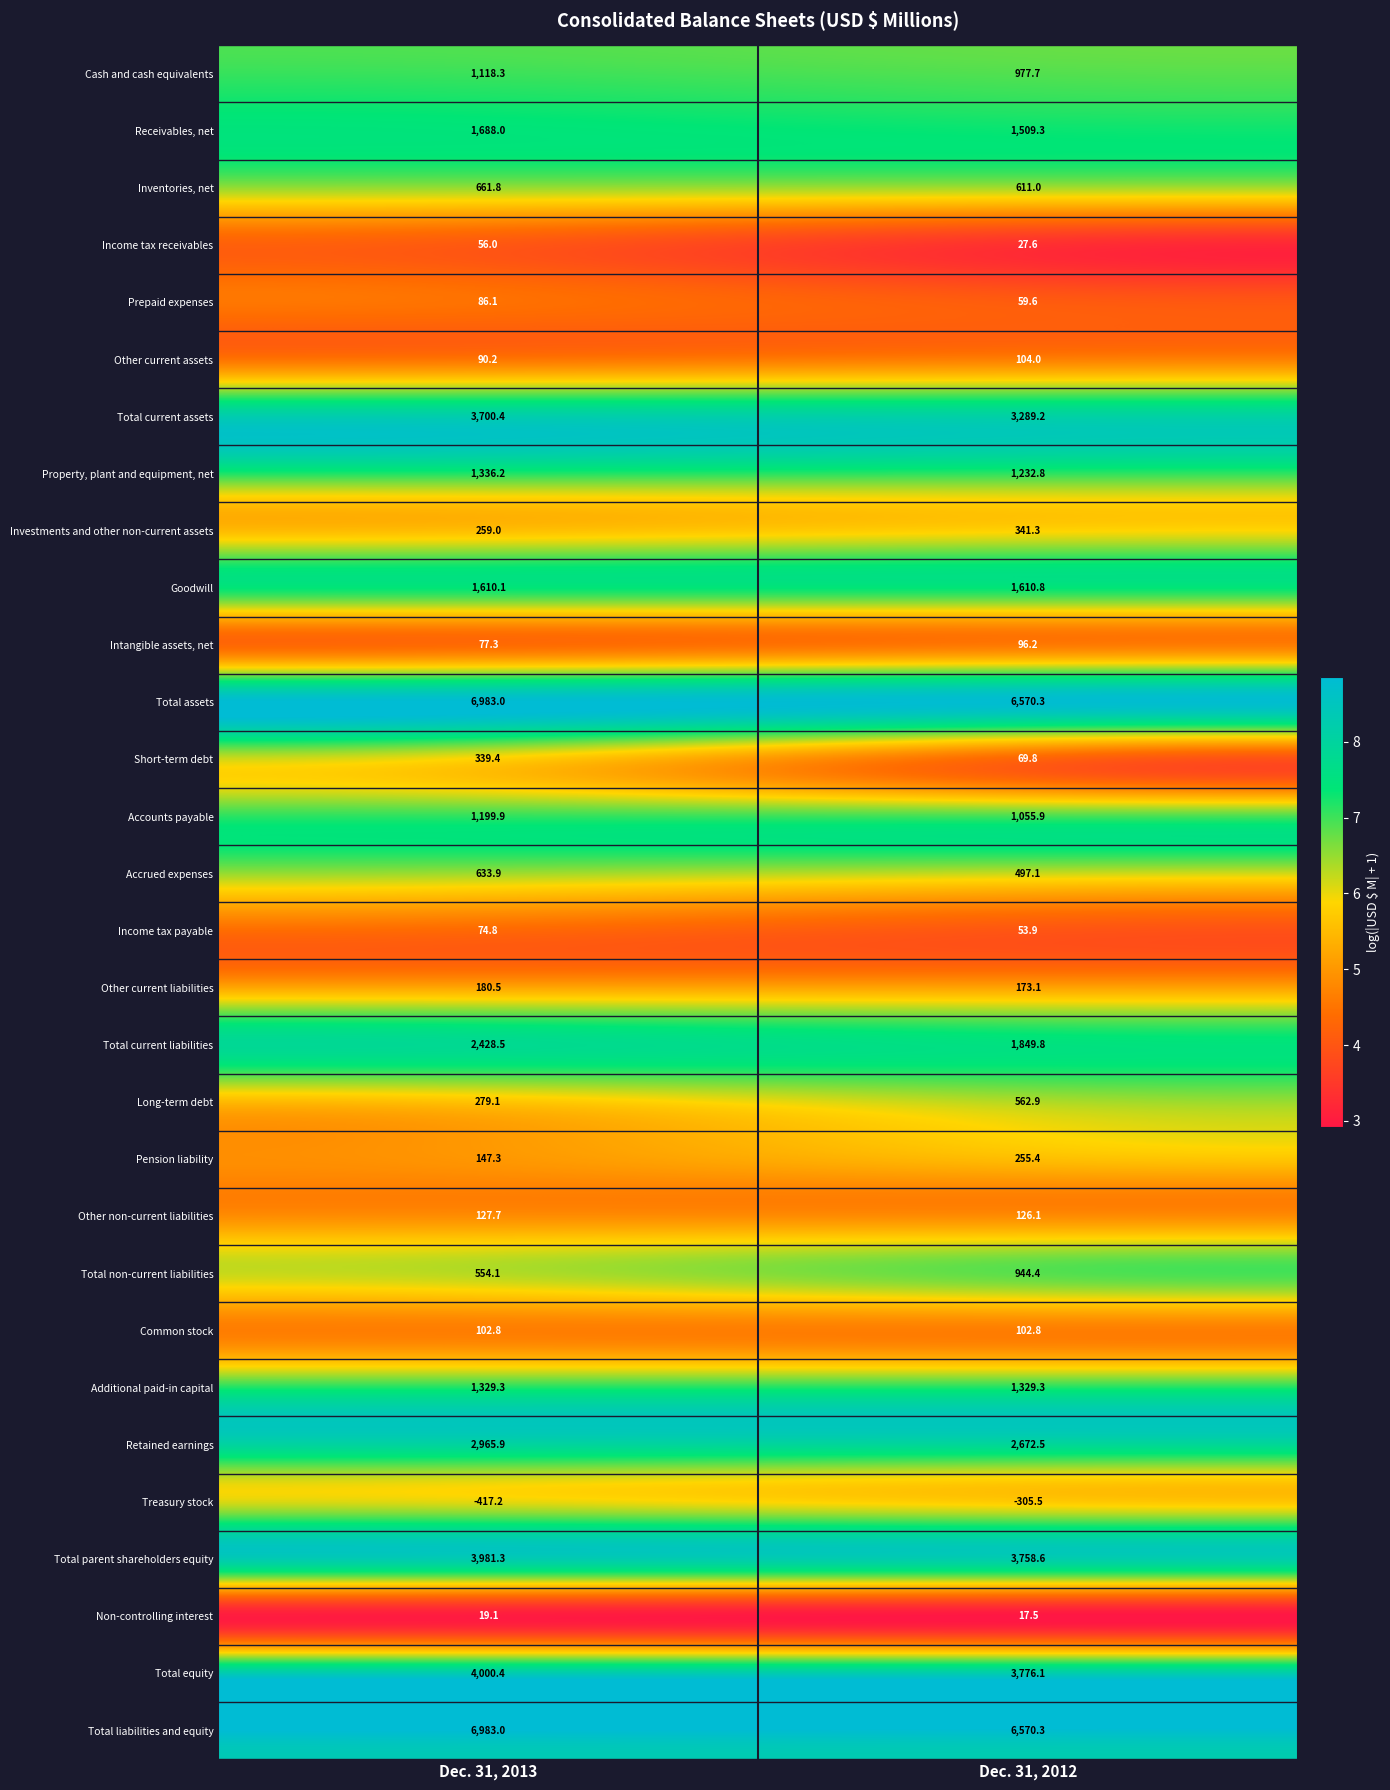

What value does the Property, plant and equipment, net series have at Dec. 31, 2012?

1232.8